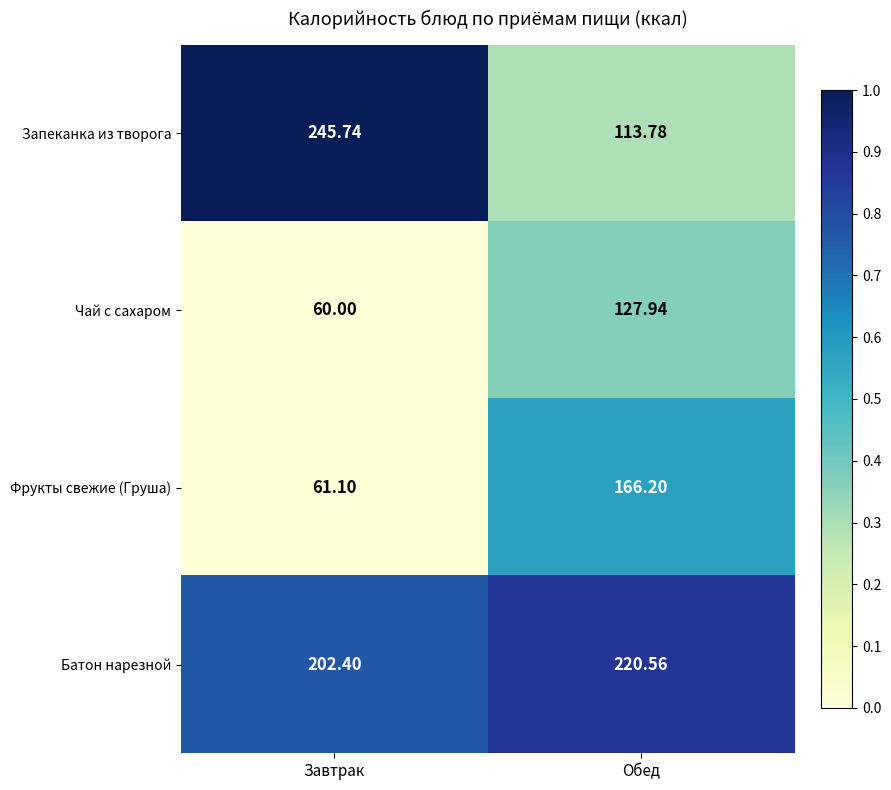

Rank the series by their average value, from lowest to highest.

Чай с сахаром, Фрукты свежие (Груша), Запеканка из творога, Батон нарезной